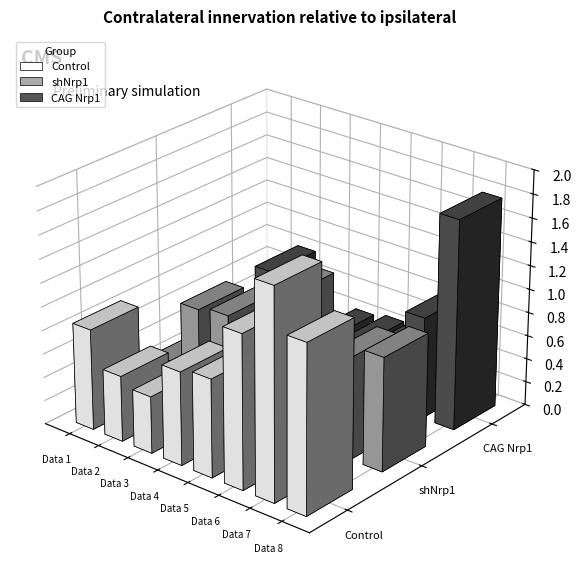

True or false: shNrp1 has a value of 0.3 at Data 6.

False